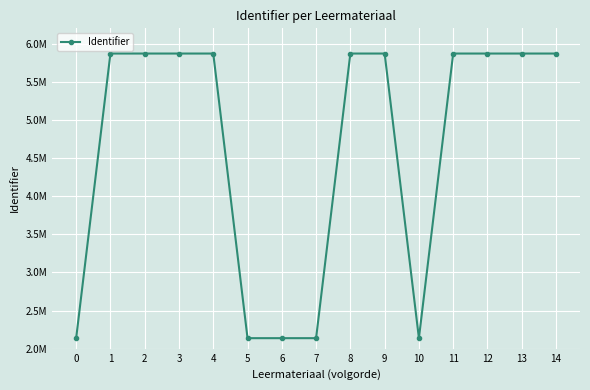

Rank the categories by value from lowest to highest.

0, 5, 6, 10, 7, 1, 2, 3, 4, 8, 9, 11, 12, 13, 14